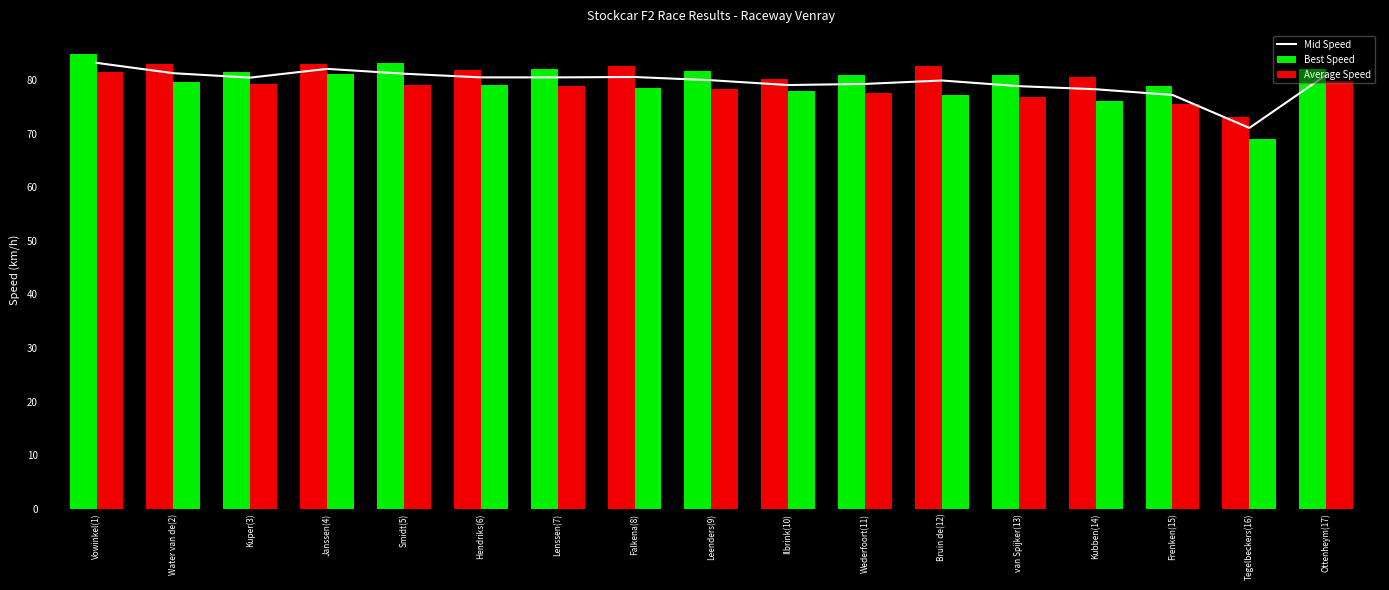

Reading left to right, list all the values displayed in this chart.

Mid Speed: Vowinkel(1)=83.2	Water van de(2)=81.3	Kuper(3)=80.5	Janssen(4)=82.1	Smidt(5)=81.2	Hendriks(6)=80.5	Lenssen(7)=80.5	Falkena(8)=80.6	Leenders(9)=80.0	Ilbrink(10)=79.1	Wederfoort(11)=79.3	Bruin de(12)=79.9	van Spijker(13)=78.9	Kubben(14)=78.3	Frenken(15)=77.2	Tegelbeckers(16)=71.1	Ottenheym(17)=81.0
Best Speed: Vowinkel(1)=84.9	Water van de(2)=82.9	Kuper(3)=81.6	Janssen(4)=83.0	Smidt(5)=83.2	Hendriks(6)=81.9	Lenssen(7)=82.1	Falkena(8)=82.6	Leenders(9)=81.7	Ilbrink(10)=80.1	Wederfoort(11)=81.0	Bruin de(12)=82.7	van Spijker(13)=81.0	Kubben(14)=80.5	Frenken(15)=78.9	Tegelbeckers(16)=73.2	Ottenheym(17)=82.1
Average Speed: Vowinkel(1)=81.5	Water van de(2)=79.6	Kuper(3)=79.3	Janssen(4)=81.2	Smidt(5)=79.1	Hendriks(6)=79.1	Lenssen(7)=78.9	Falkena(8)=78.5	Leenders(9)=78.2	Ilbrink(10)=78.0	Wederfoort(11)=77.6	Bruin de(12)=77.1	van Spijker(13)=76.7	Kubben(14)=76.1	Frenken(15)=75.6	Tegelbeckers(16)=69.0	Ottenheym(17)=79.8